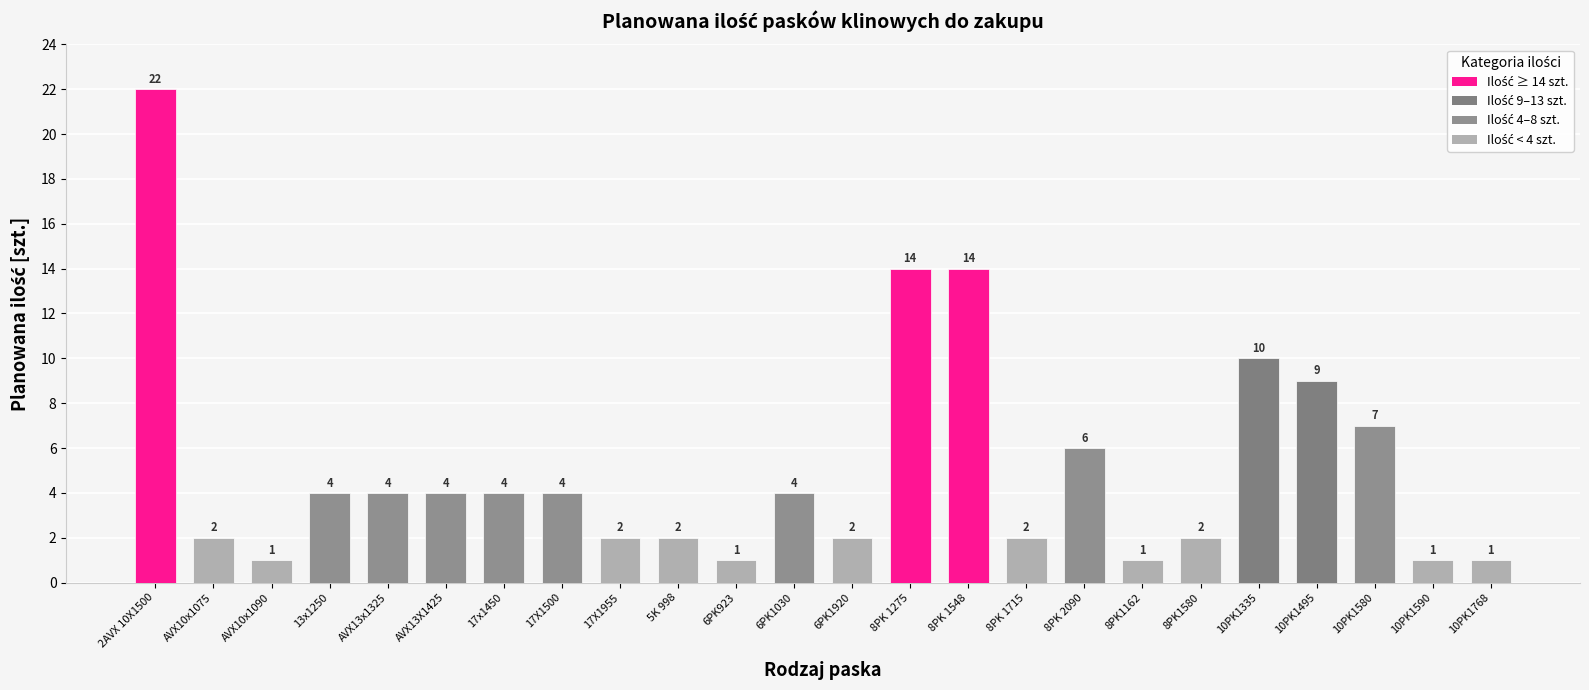

How many bars are there in total?

24